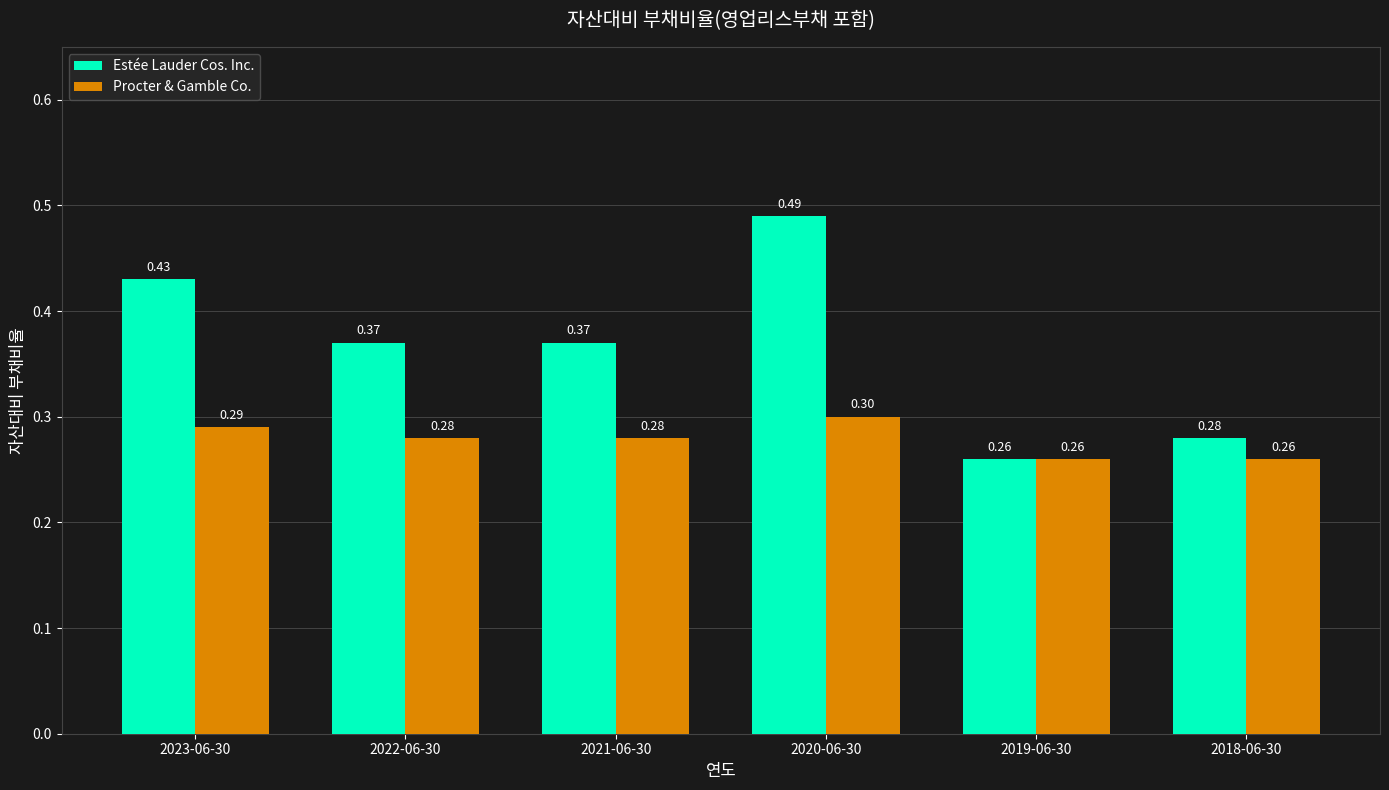

Which label corresponds to the largest value in the chart?

2020-06-30